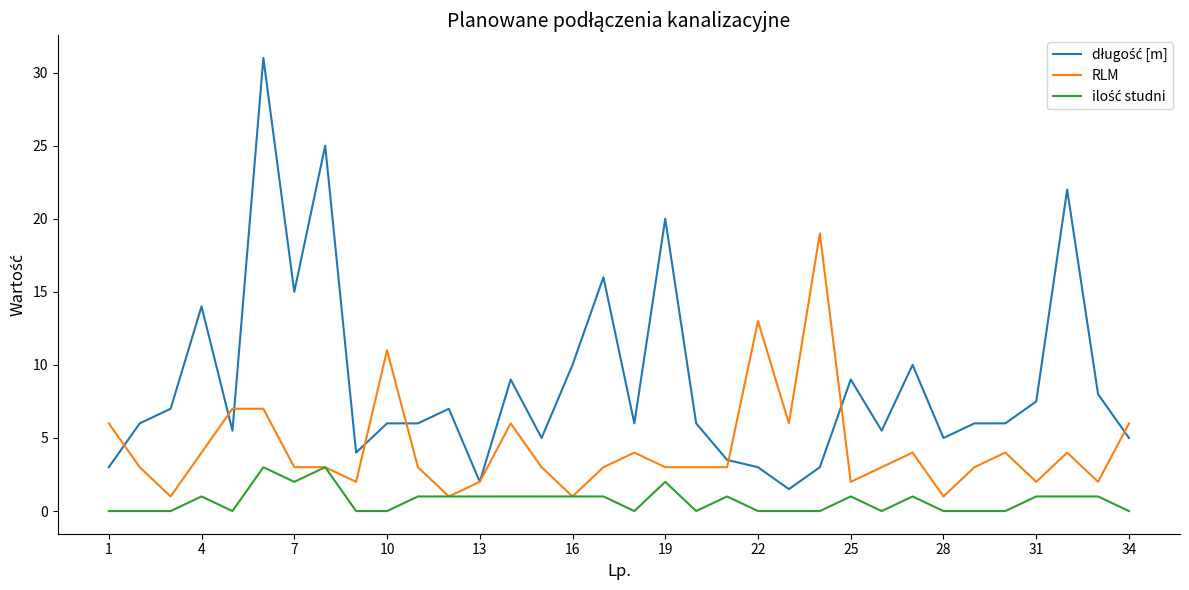

What is the maximum value shown in the chart?

31.0